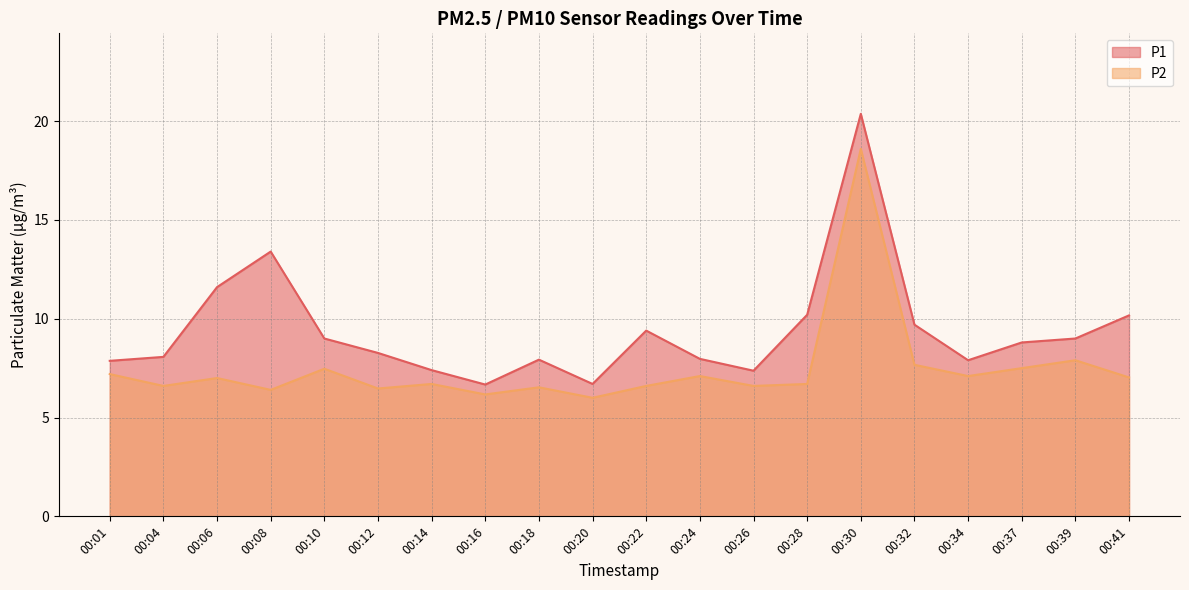

List the labels in order of P2 value, largest first.

00:30, 00:39, 00:32, 00:37, 00:10, 00:01, 00:24, 00:34, 00:41, 00:06, 00:14, 00:28, 00:04, 00:22, 00:26, 00:18, 00:12, 00:08, 00:16, 00:20